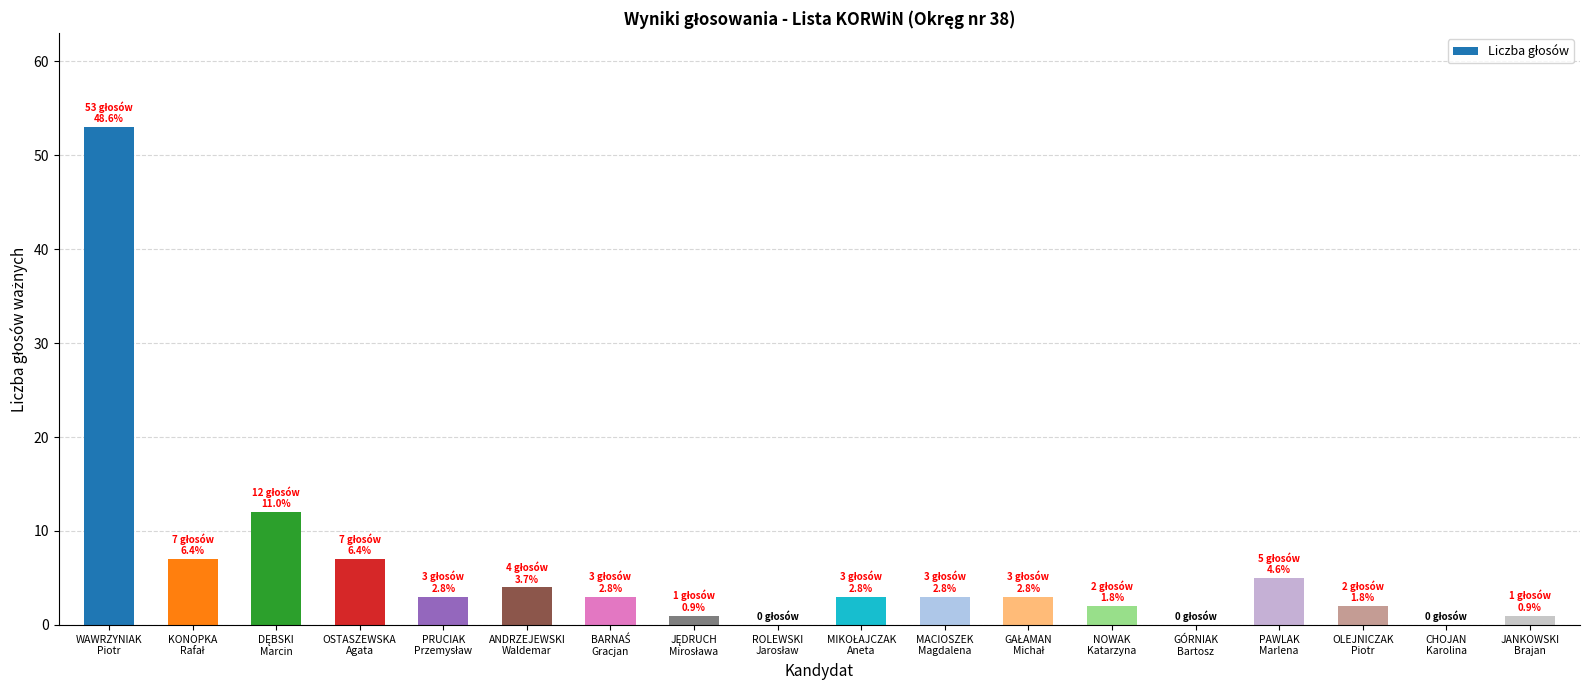

What is the maximum value shown in the chart?

53